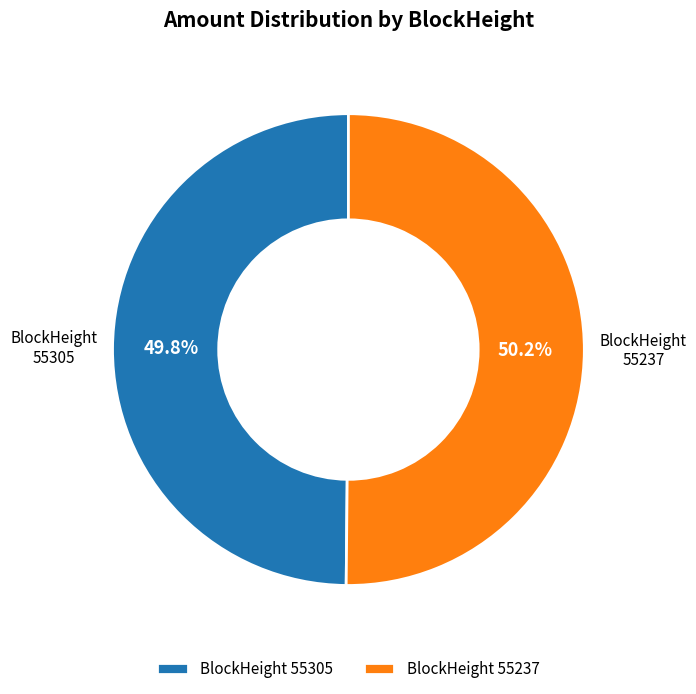

Do BlockHeight 55237 and BlockHeight 55305 together represent more than half of the pie?

Yes